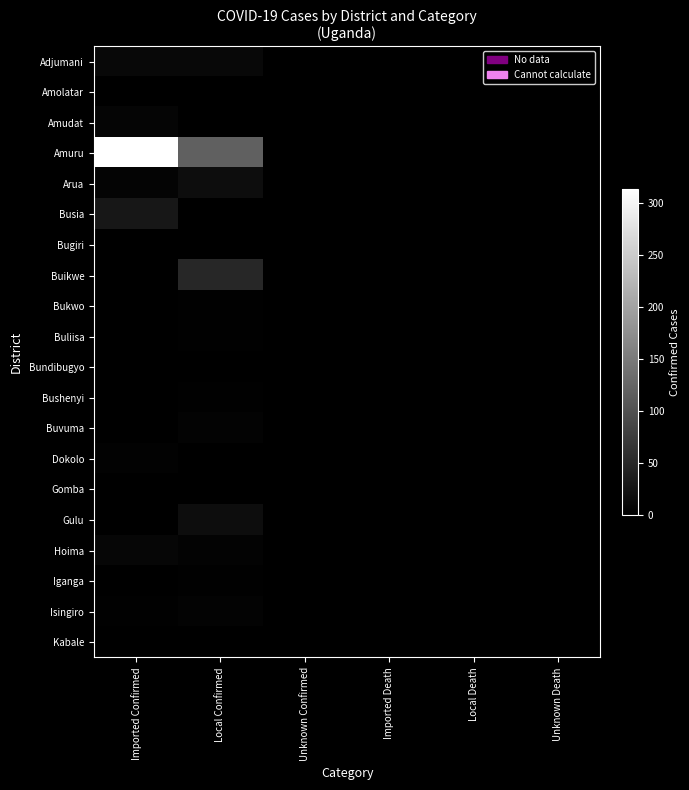

Reading right to left, transcribe all the data shown in this chart.

Adjumani: Unknown Death=0	Local Death=0	Imported Death=0	Unknown Confirmed=0	Local Confirmed=11	Imported Confirmed=11
Amolatar: Unknown Death=0	Local Death=0	Imported Death=0	Unknown Confirmed=0	Local Confirmed=0	Imported Confirmed=1
Amudat: Unknown Death=0	Local Death=0	Imported Death=0	Unknown Confirmed=0	Local Confirmed=0	Imported Confirmed=7
Amuru: Unknown Death=0	Local Death=0	Imported Death=0	Unknown Confirmed=0	Local Confirmed=118	Imported Confirmed=314
Arua: Unknown Death=0	Local Death=0	Imported Death=0	Unknown Confirmed=0	Local Confirmed=17	Imported Confirmed=6
Busia: Unknown Death=0	Local Death=0	Imported Death=0	Unknown Confirmed=0	Local Confirmed=0	Imported Confirmed=29
Bugiri: Unknown Death=0	Local Death=0	Imported Death=0	Unknown Confirmed=0	Local Confirmed=1	Imported Confirmed=0
Buikwe: Unknown Death=0	Local Death=0	Imported Death=0	Unknown Confirmed=0	Local Confirmed=48	Imported Confirmed=0
Bukwo: Unknown Death=0	Local Death=0	Imported Death=0	Unknown Confirmed=0	Local Confirmed=2	Imported Confirmed=0
Buliisa: Unknown Death=0	Local Death=0	Imported Death=0	Unknown Confirmed=0	Local Confirmed=2	Imported Confirmed=0
Bundibugyo: Unknown Death=0	Local Death=0	Imported Death=0	Unknown Confirmed=0	Local Confirmed=1	Imported Confirmed=0
Bushenyi: Unknown Death=0	Local Death=0	Imported Death=0	Unknown Confirmed=0	Local Confirmed=2	Imported Confirmed=0
Buvuma: Unknown Death=0	Local Death=0	Imported Death=0	Unknown Confirmed=0	Local Confirmed=4	Imported Confirmed=0
Dokolo: Unknown Death=0	Local Death=0	Imported Death=0	Unknown Confirmed=0	Local Confirmed=0	Imported Confirmed=3
Gomba: Unknown Death=0	Local Death=0	Imported Death=0	Unknown Confirmed=0	Local Confirmed=1	Imported Confirmed=0
Gulu: Unknown Death=0	Local Death=0	Imported Death=0	Unknown Confirmed=0	Local Confirmed=16	Imported Confirmed=0
Hoima: Unknown Death=0	Local Death=0	Imported Death=0	Unknown Confirmed=0	Local Confirmed=4	Imported Confirmed=8
Iganga: Unknown Death=0	Local Death=0	Imported Death=0	Unknown Confirmed=0	Local Confirmed=2	Imported Confirmed=0
Isingiro: Unknown Death=0	Local Death=0	Imported Death=0	Unknown Confirmed=0	Local Confirmed=4	Imported Confirmed=2
Kabale: Unknown Death=0	Local Death=0	Imported Death=0	Unknown Confirmed=0	Local Confirmed=1	Imported Confirmed=0